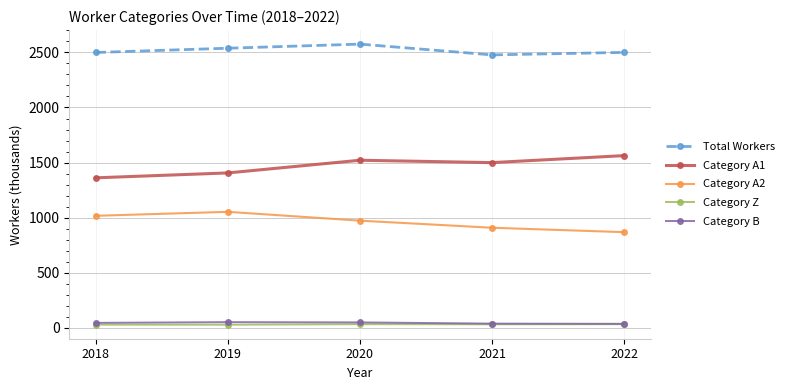

What is the difference between the maximum and minimum values in the Category Z series?

4.6